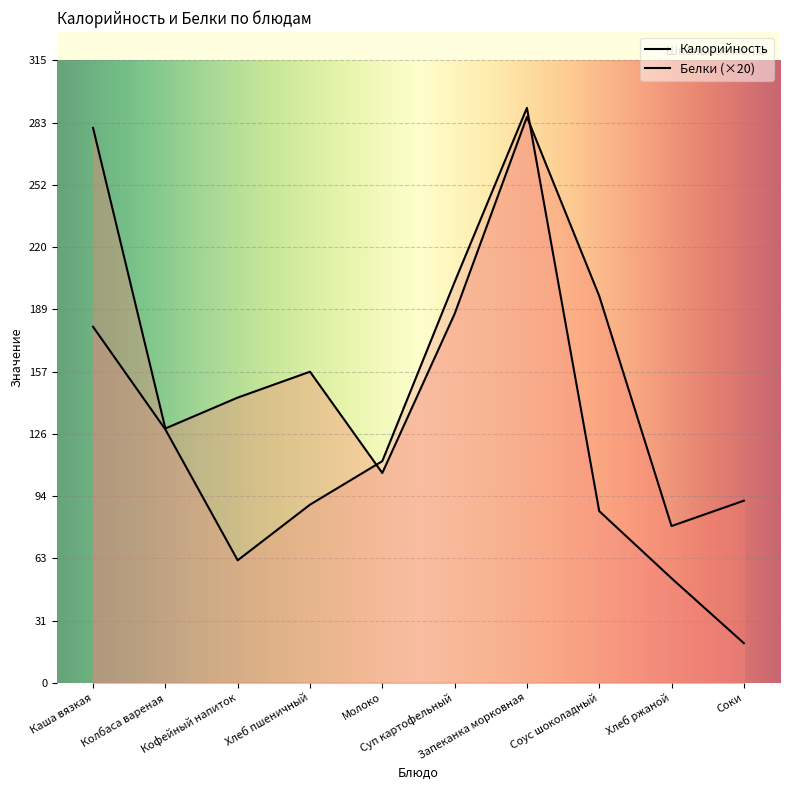

What position from the right is Хлеб пшеничный?

7